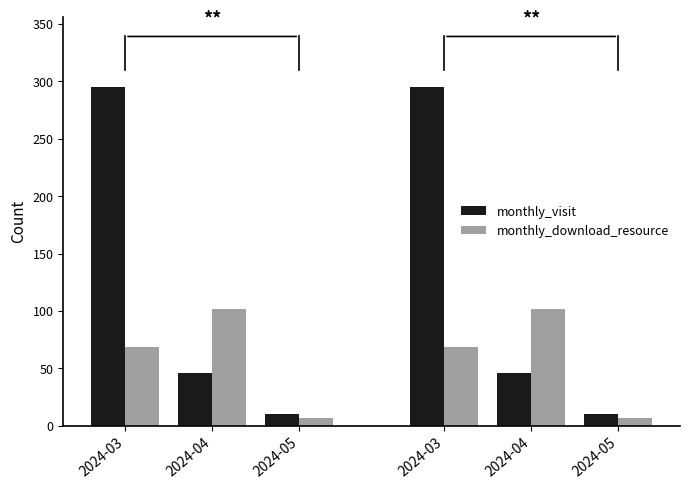

The monthly_download_resource series shows 10 at 2024-05. True or false?

False